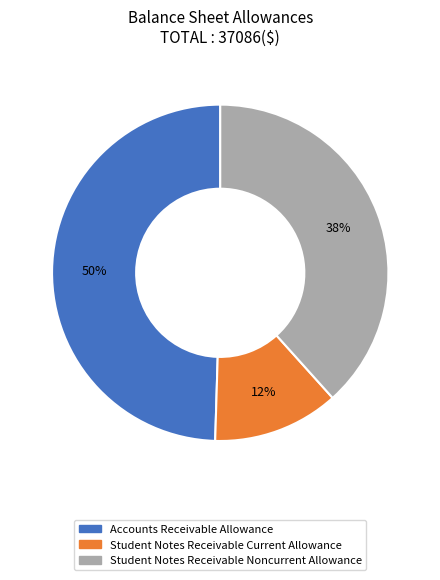

To the nearest percent, what percentage of the pie is Accounts Receivable Allowance?

50%